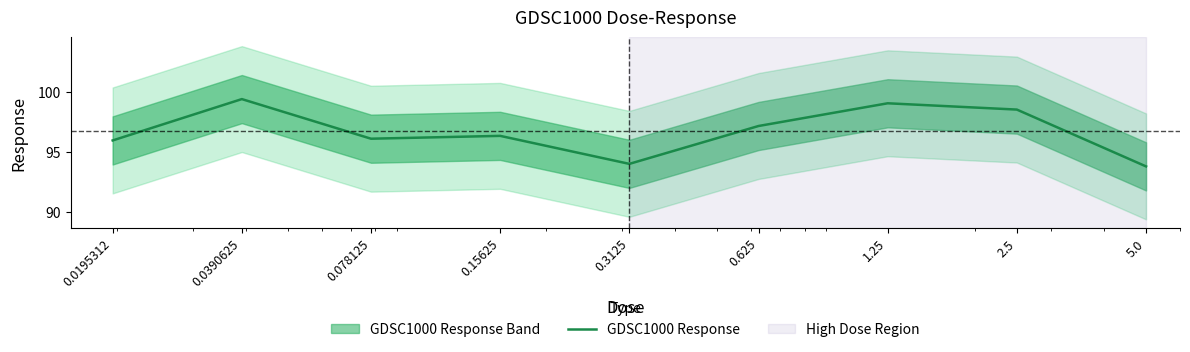

How many points are higher than both their immediate neighbors (excluding endpoints)?

3